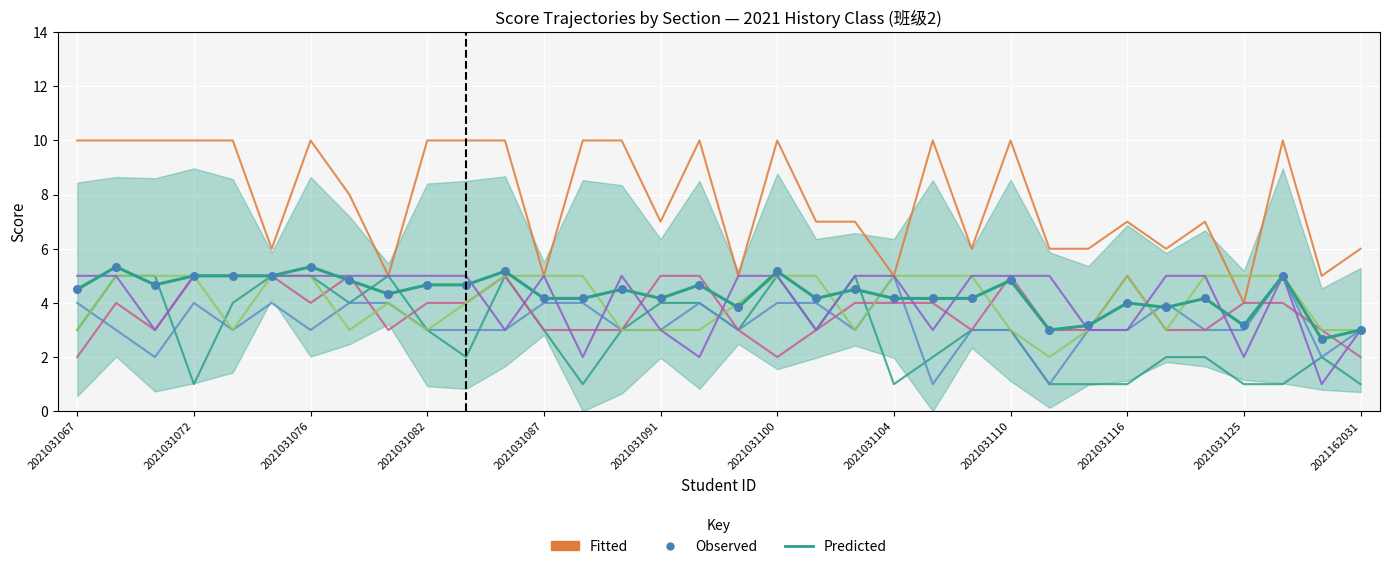

What is the total value across all series at 2021031077?

29